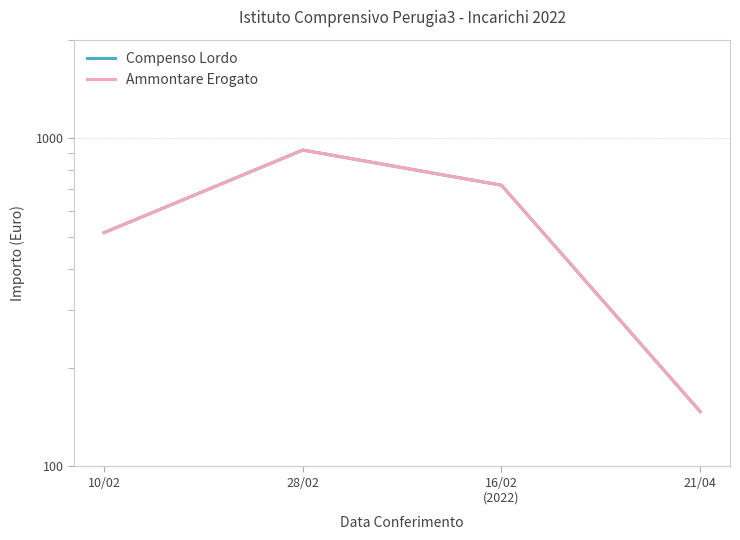

What is the value of the Ammontare Erogato point at the 3rd from the left?

720.0